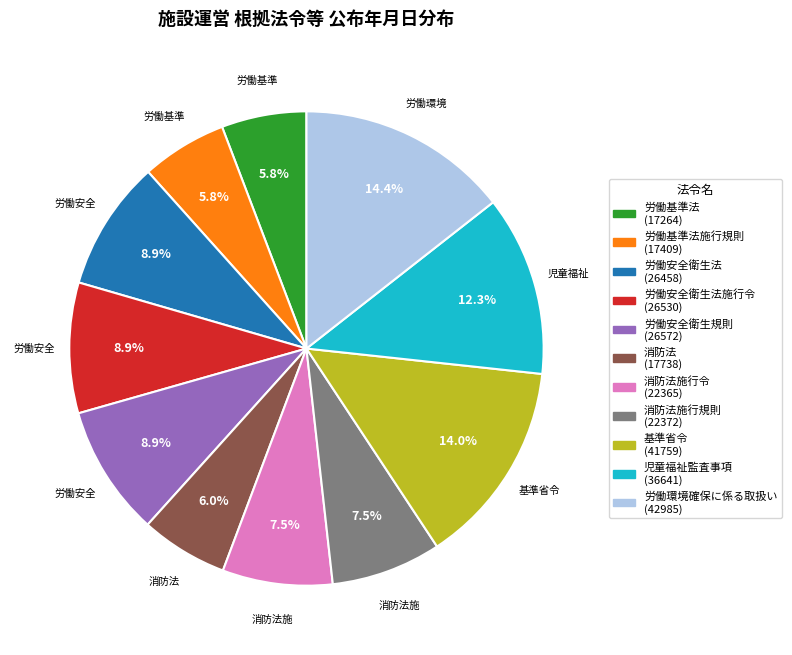

Is there a majority slice in this chart?

No